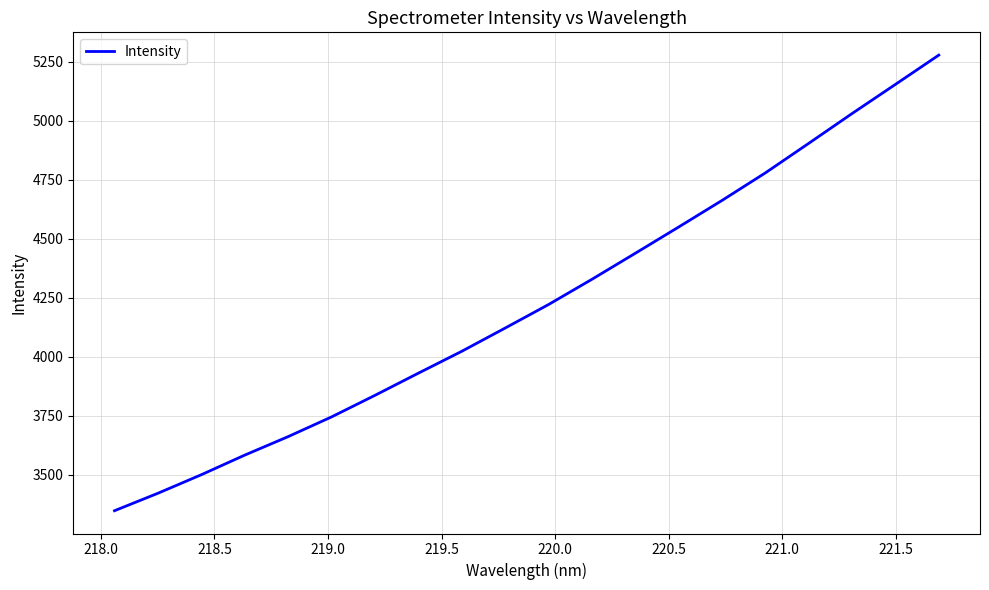

What is the average value?

4225.8